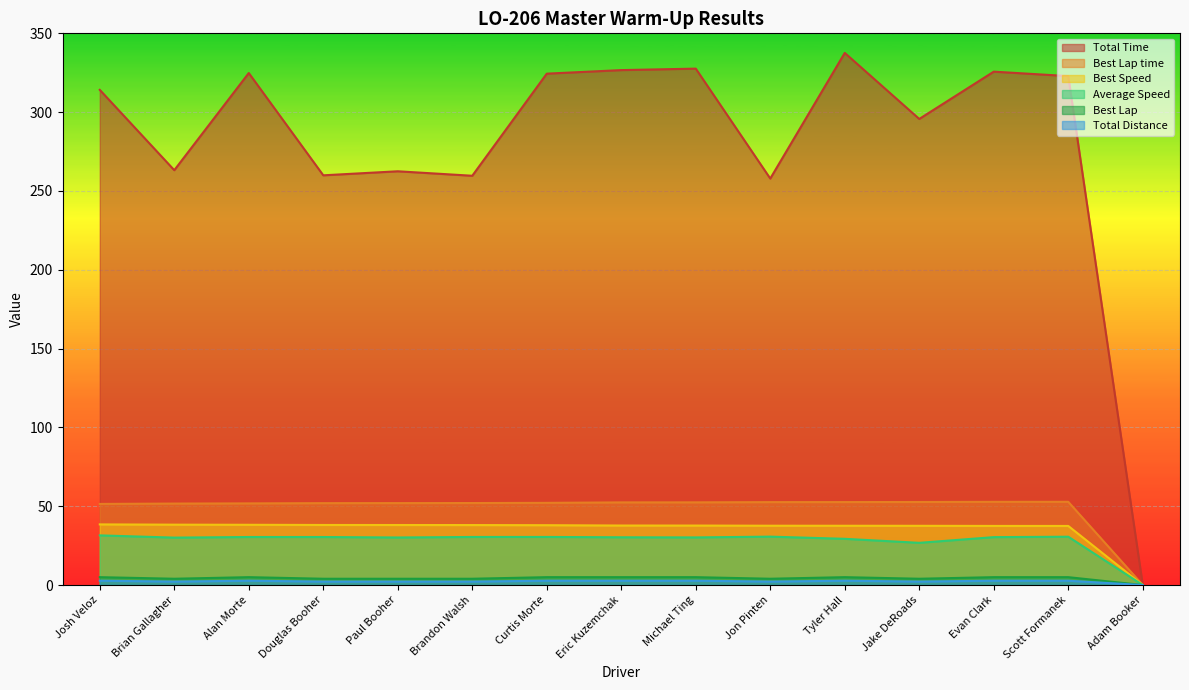

Which series changed the most between Josh Veloz and Paul Booher?

Total Time